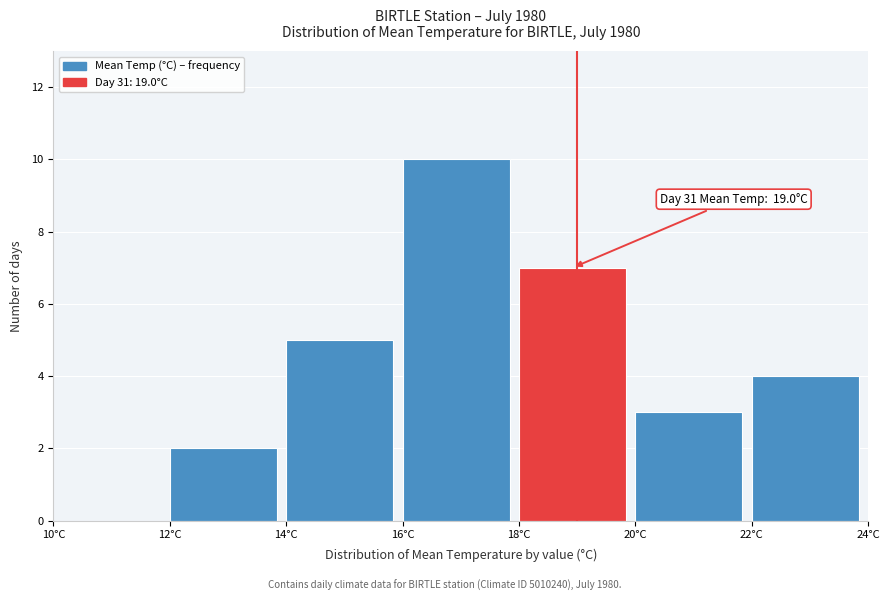

Which range on the x-axis has the tallest bar?

16 to 18